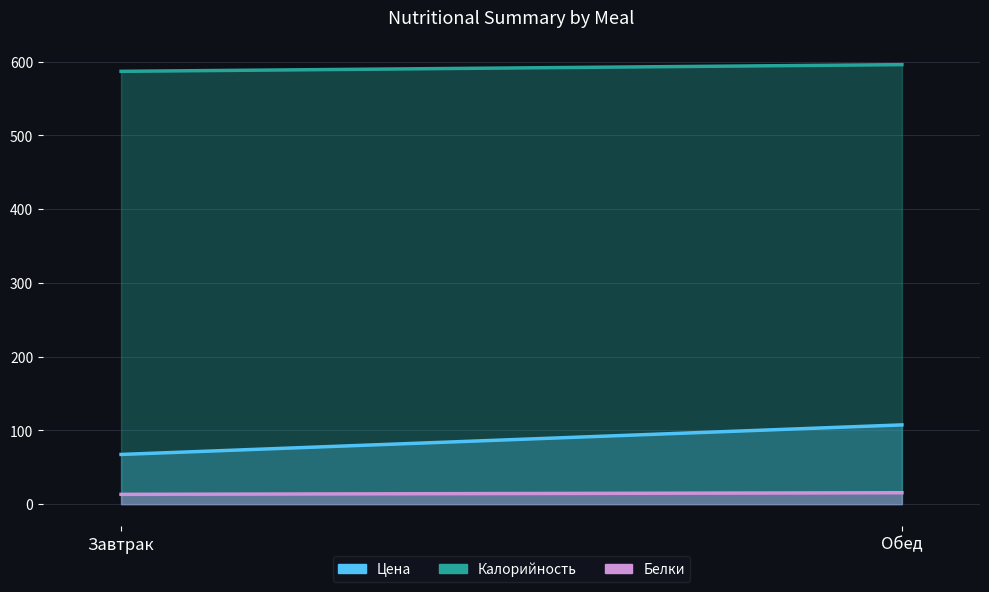

What is the difference between the Белки values at Завтрак and Обед?

2.2